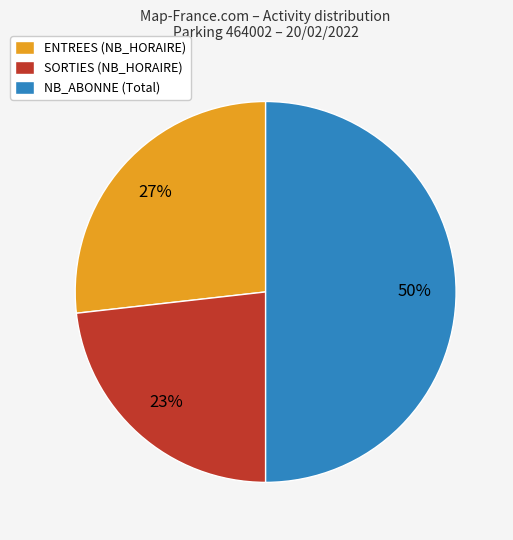

To the nearest percent, what portion does ENTREES (NB_HORAIRE) represent?

27%